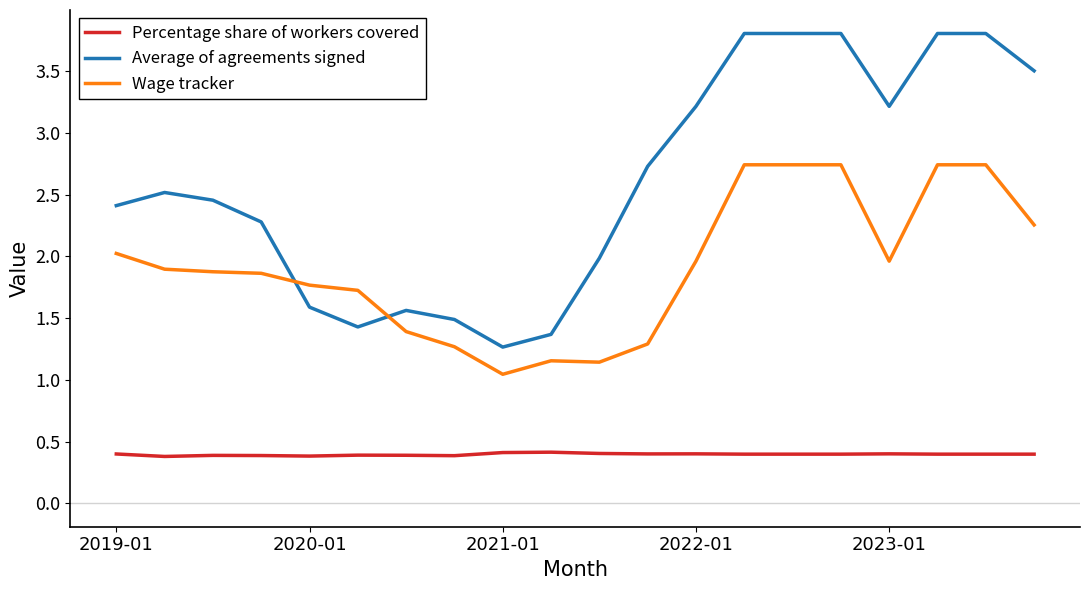

List the series in order of their overall mean, lowest first.

Percentage share of workers covered, Wage tracker, Average of agreements signed